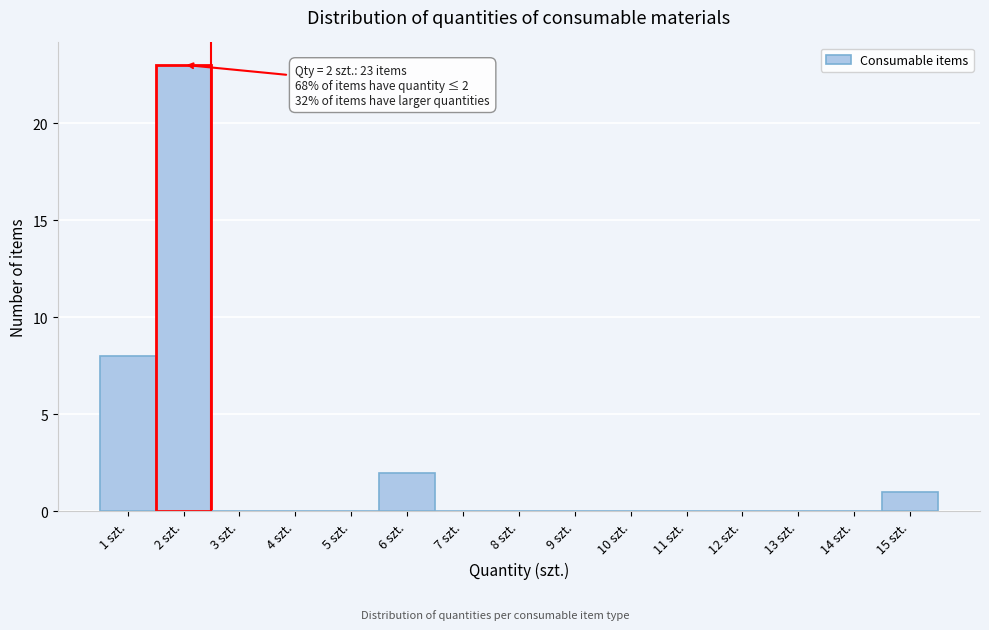

Over which range of the x-axis is the bar tallest?

1.5 to 2.5